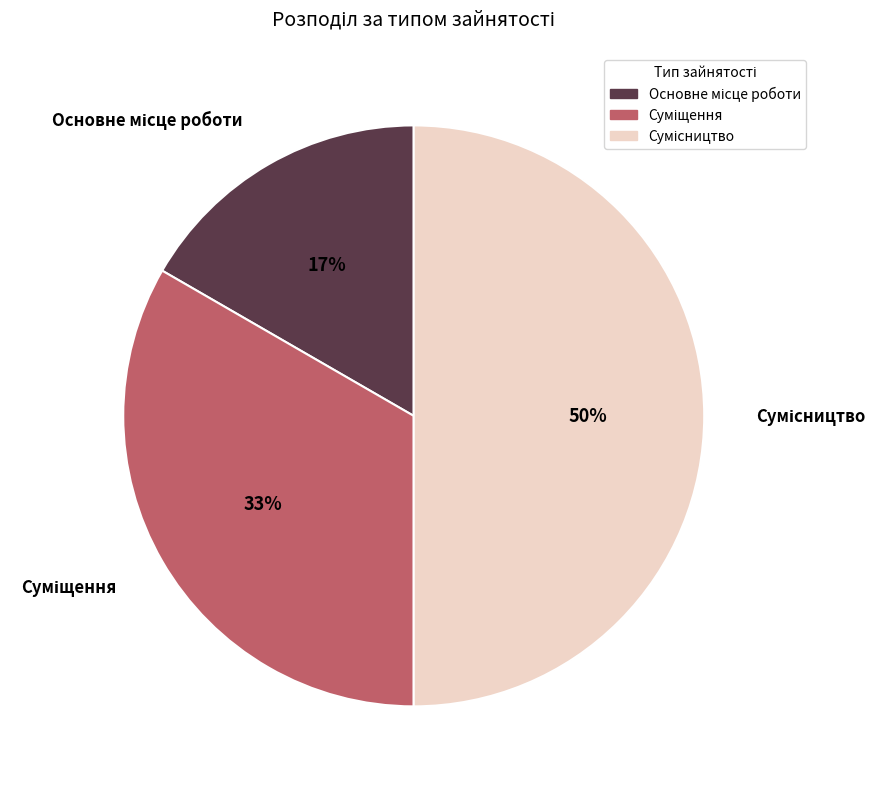

How many segments does this pie chart have?

3